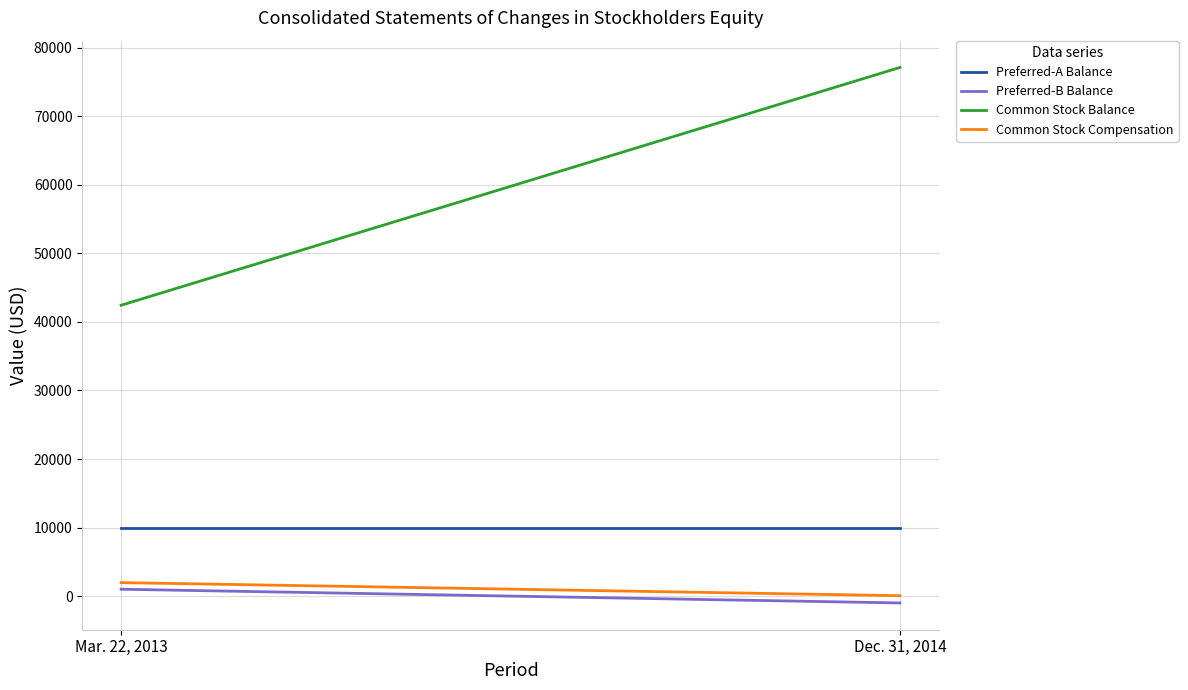

Which has a higher value, Mar. 22, 2013 or Dec. 31, 2014?

Mar. 22, 2013